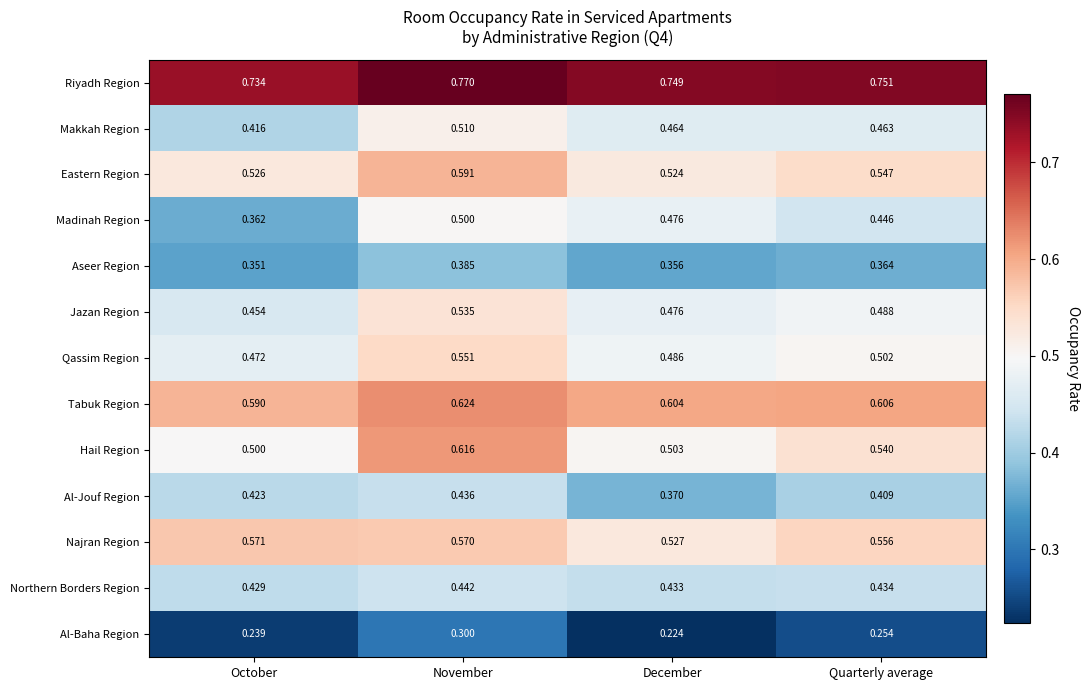

Which series has the largest total across all categories?

Riyadh Region